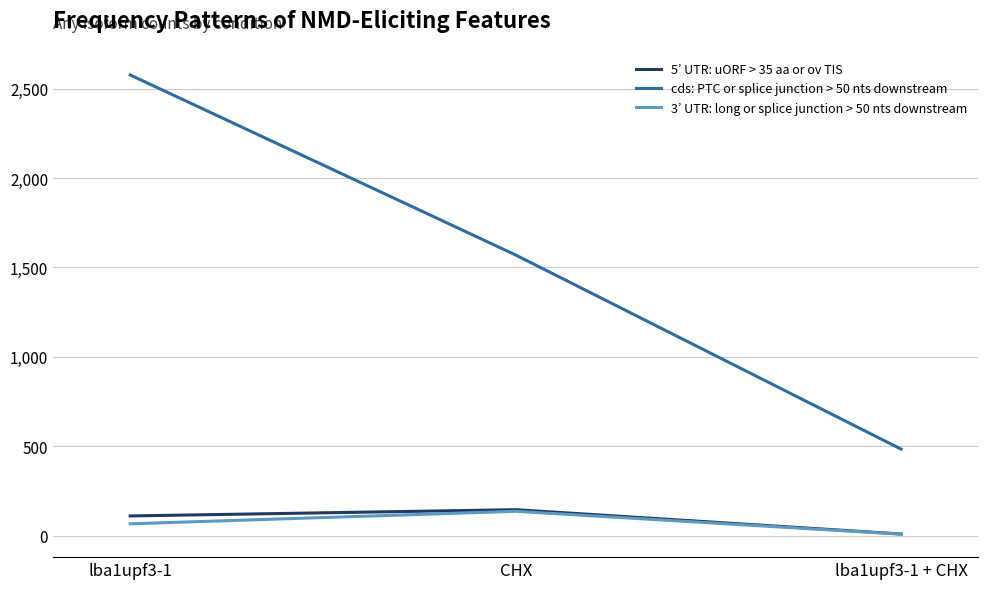

List the labels in order of 3’ UTR: long or splice junction > 50 nts downstream value, largest first.

CHX, lba1upf3-1, lba1upf3-1 + CHX